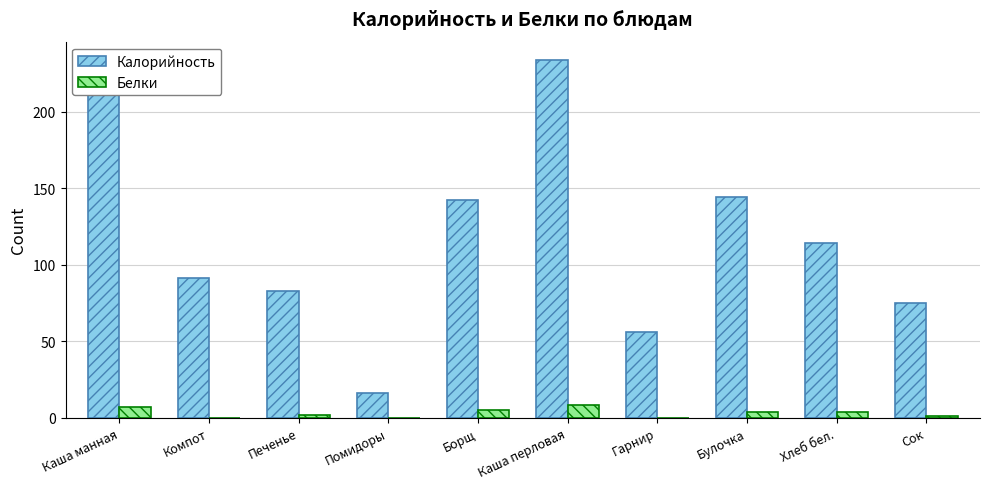

How many groups of bars are there?

10